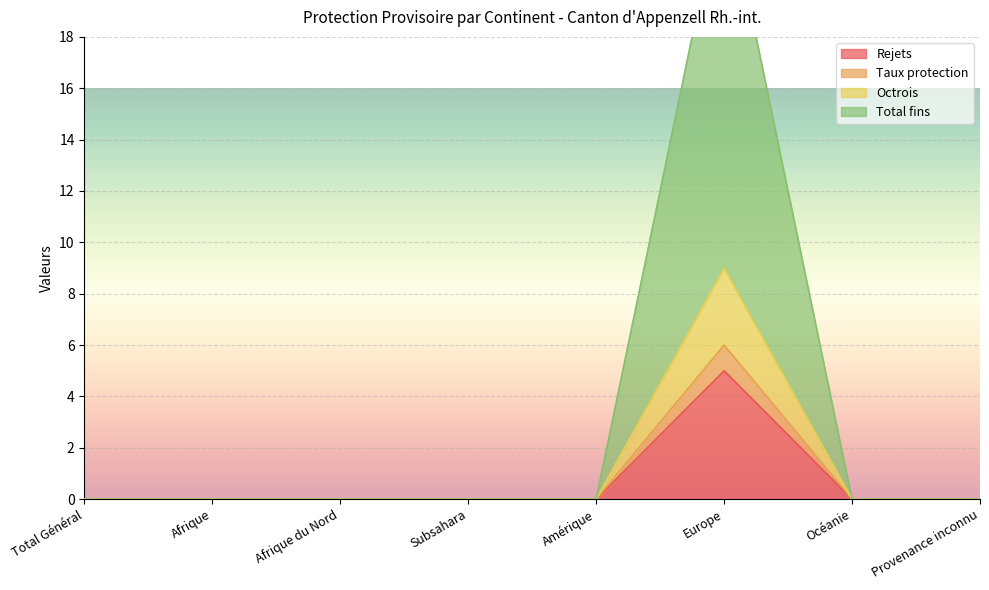

How many values in the Total fins series exceed 0?

1